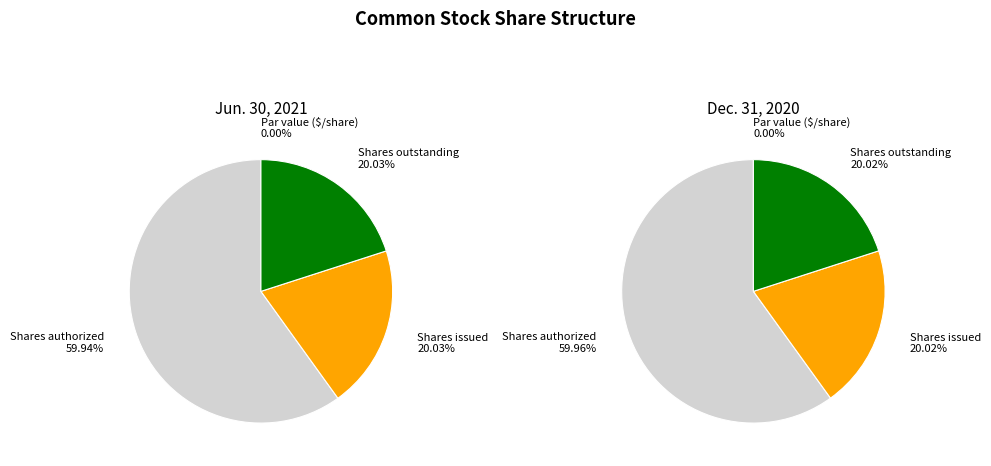

What percentage do Par value ($/share) and Shares authorized together represent?

59.9%